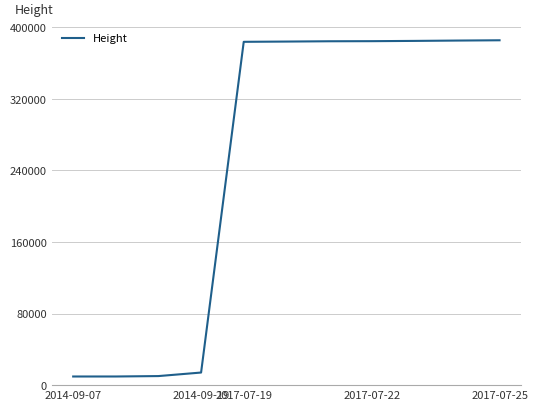

What is the sum of all values?

2734736